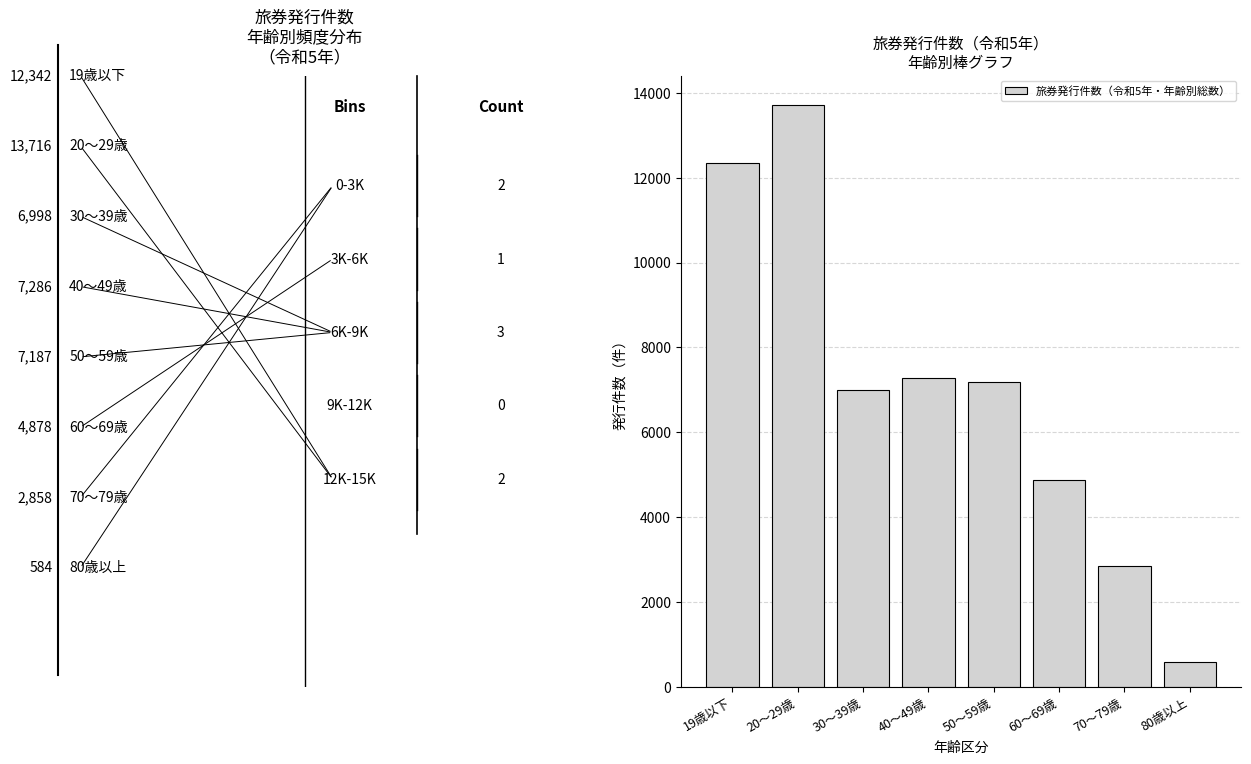

Reading left to right, extract all data points from this chart.

12342	13716	6998	7286	7187	4878	2858	584